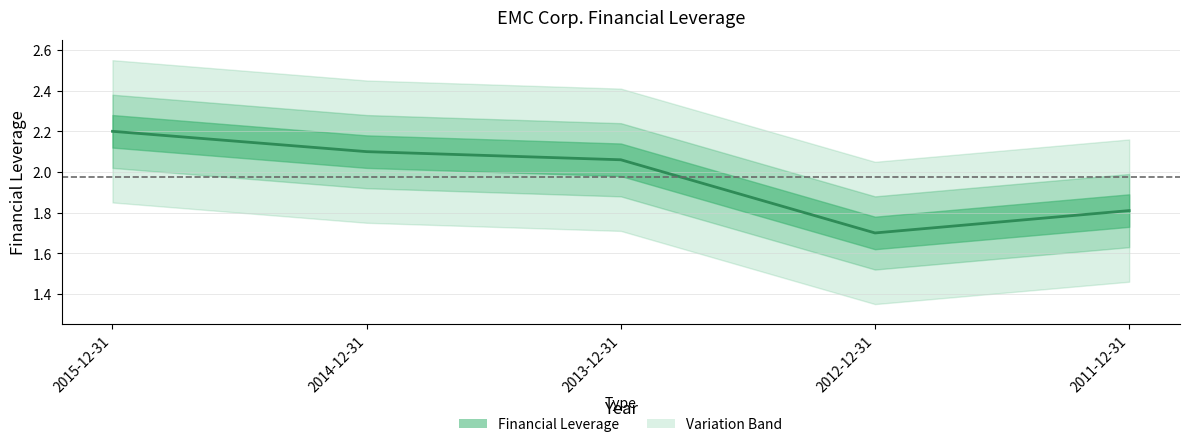

What is the sum of all values?

9.9